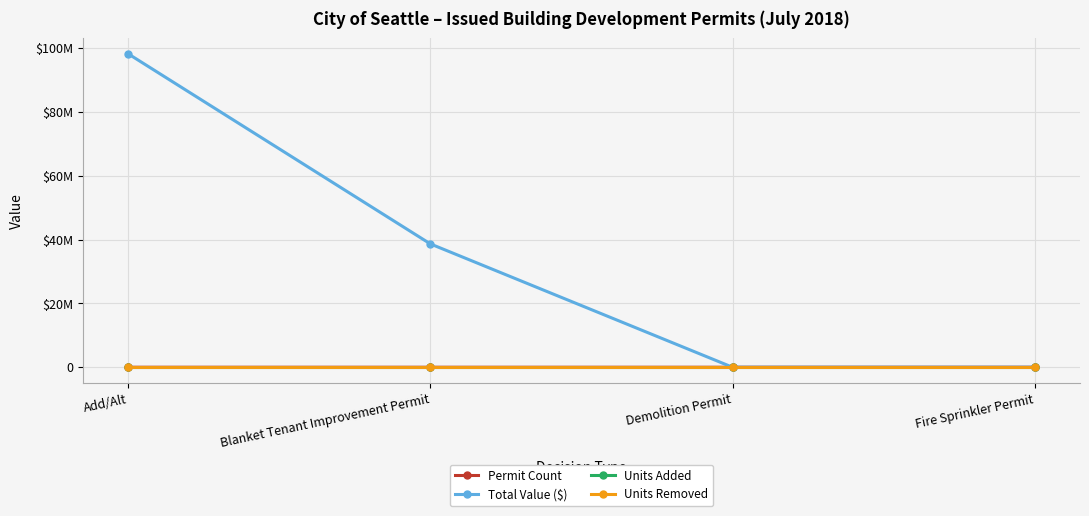

Rank the series by their maximum value, from lowest to highest.

Units Added, Units Removed, Permit Count, Total Value ($)